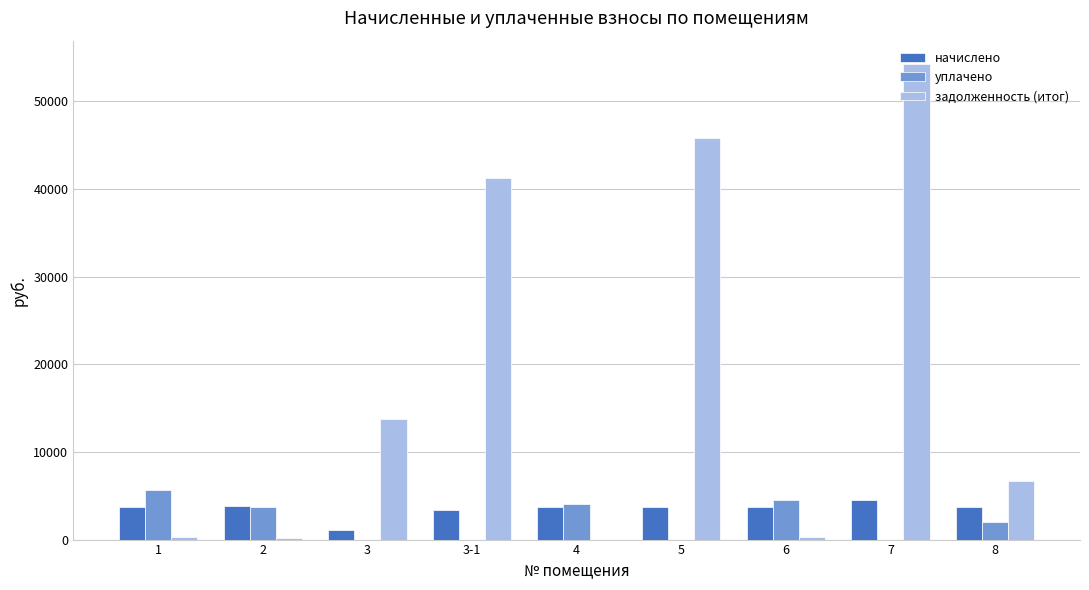

The value of задолженность (итог) at 3 is 13780.6. True or false?

True